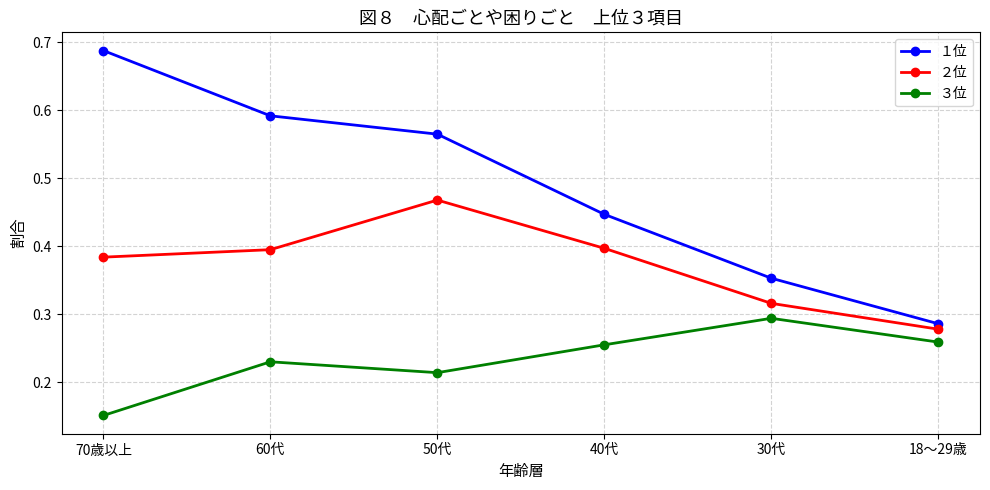

How many １位 values are between 0 and 1?

6